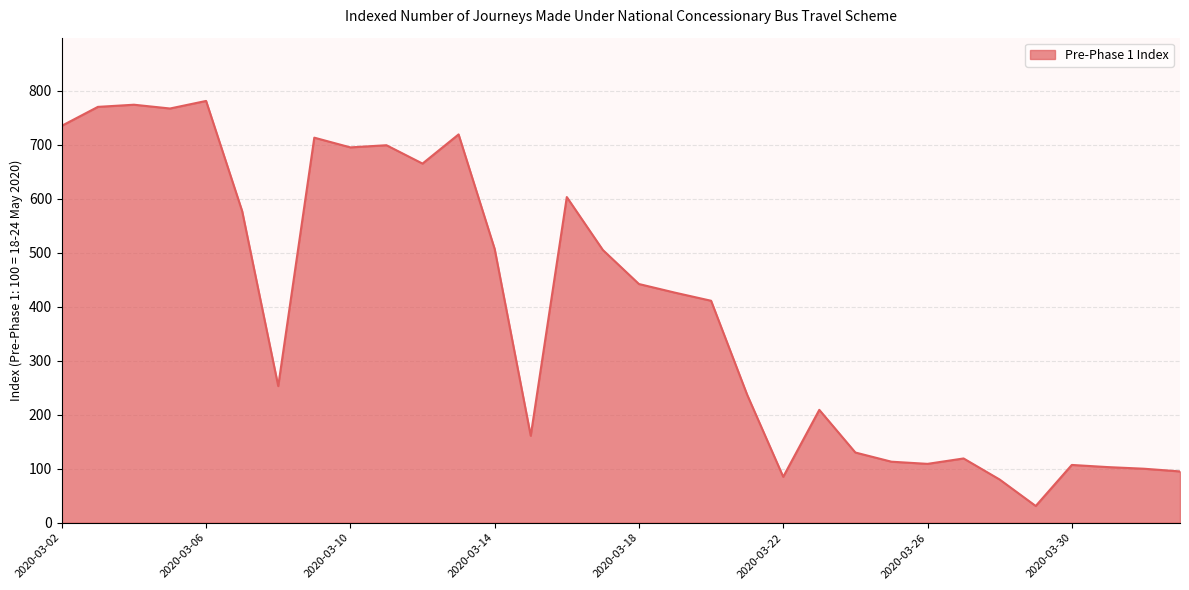

True or false: there are more than 0 points higher than both neighbors.

True